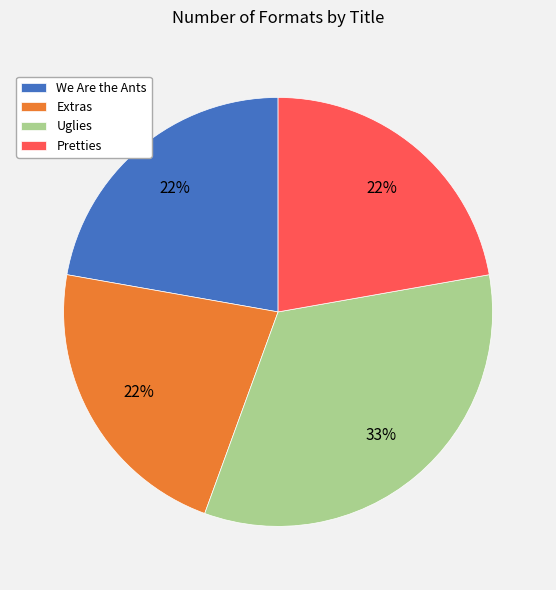

To the nearest percent, what is the combined percentage of Extras and Pretties?

44%